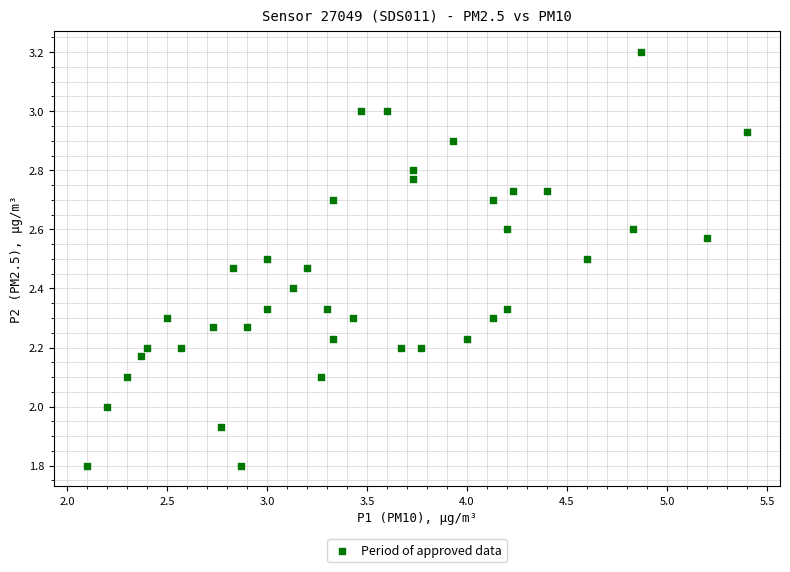

What is the range of Y values (max minus min)?

1.4